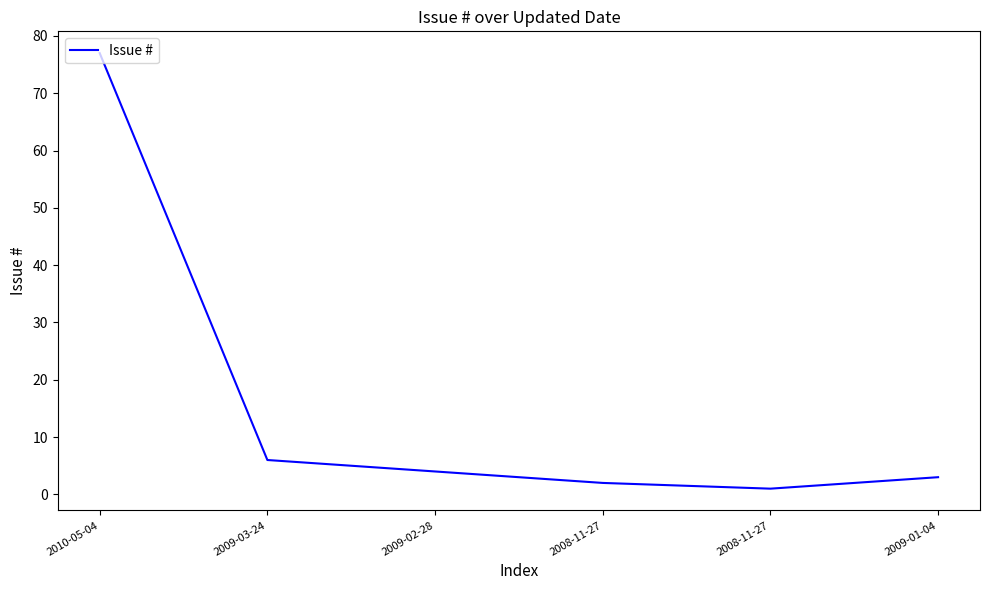

How many distinct data groups are displayed?

1